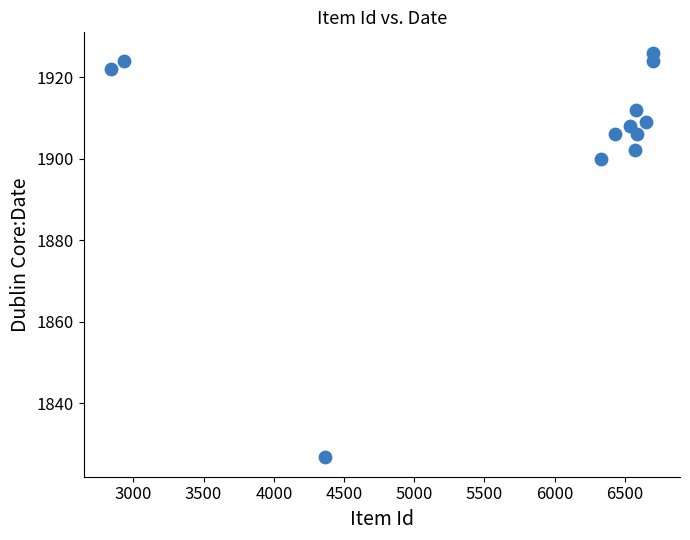

What Y value in the scatter plot is closest to 1876?

1900